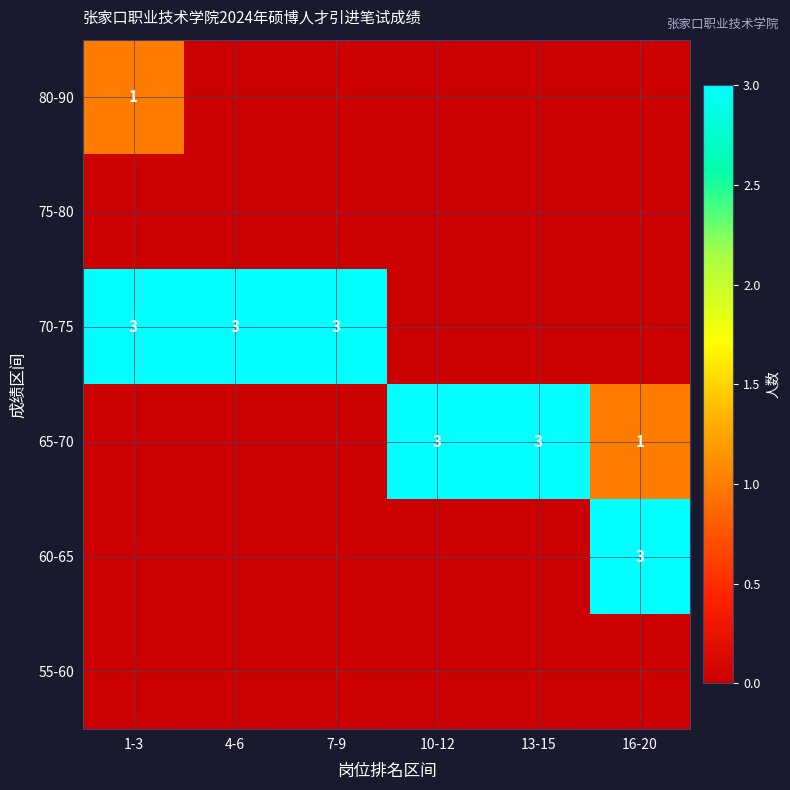

The 70-75 series shows 3 at 1-3. True or false?

True